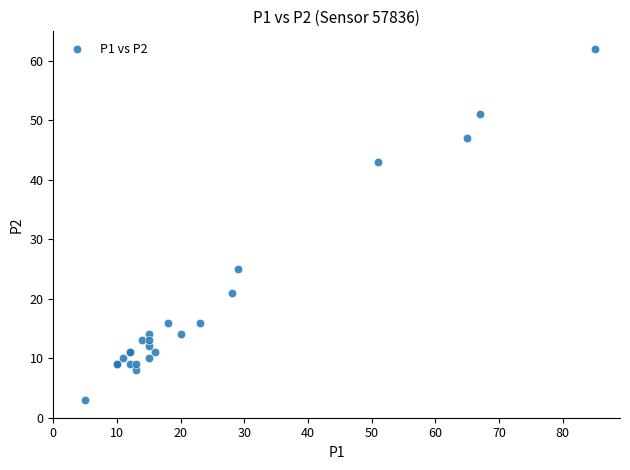

What Y value in the scatter plot is closest to 32?

25